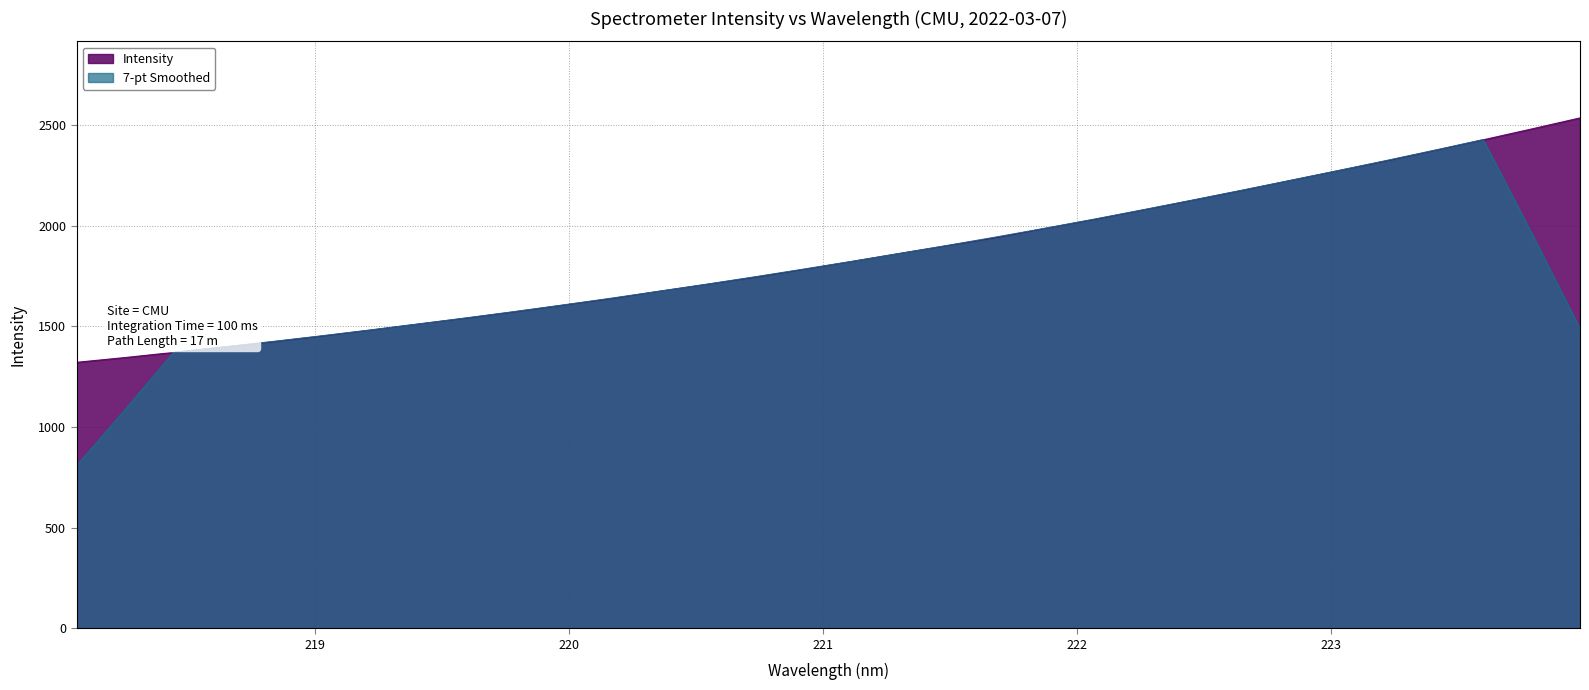

What is the label of the 13th point from the left?

220.3533